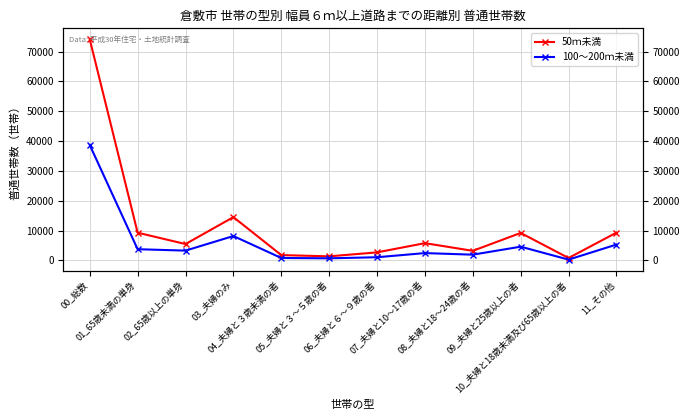

What is the highest value of the 100～200ｍ未満 series?

38670